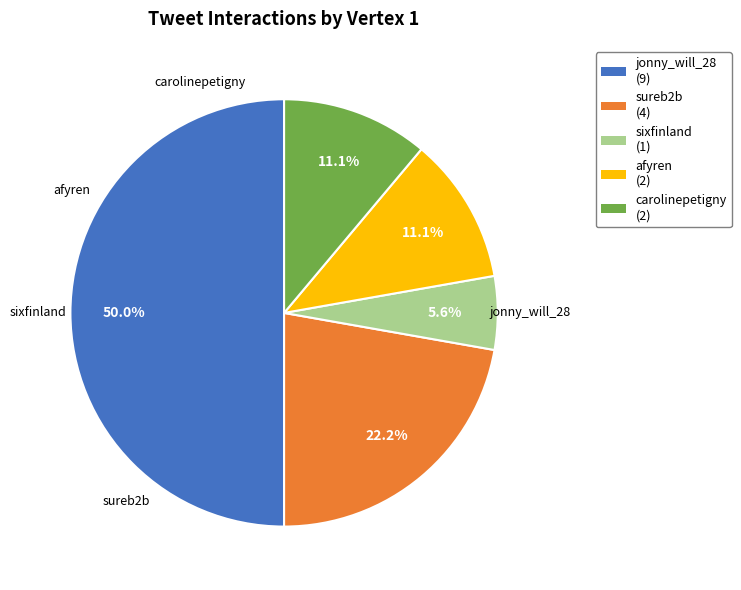

To the nearest percent, what portion does sixfinland represent?

6%